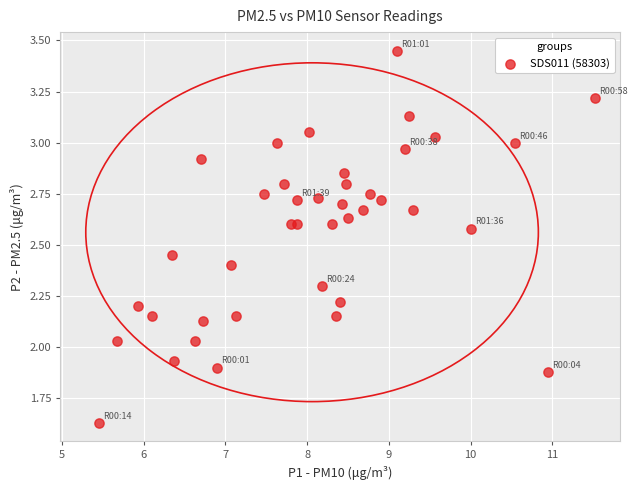

What is the range of X values (max minus min)?

6.1